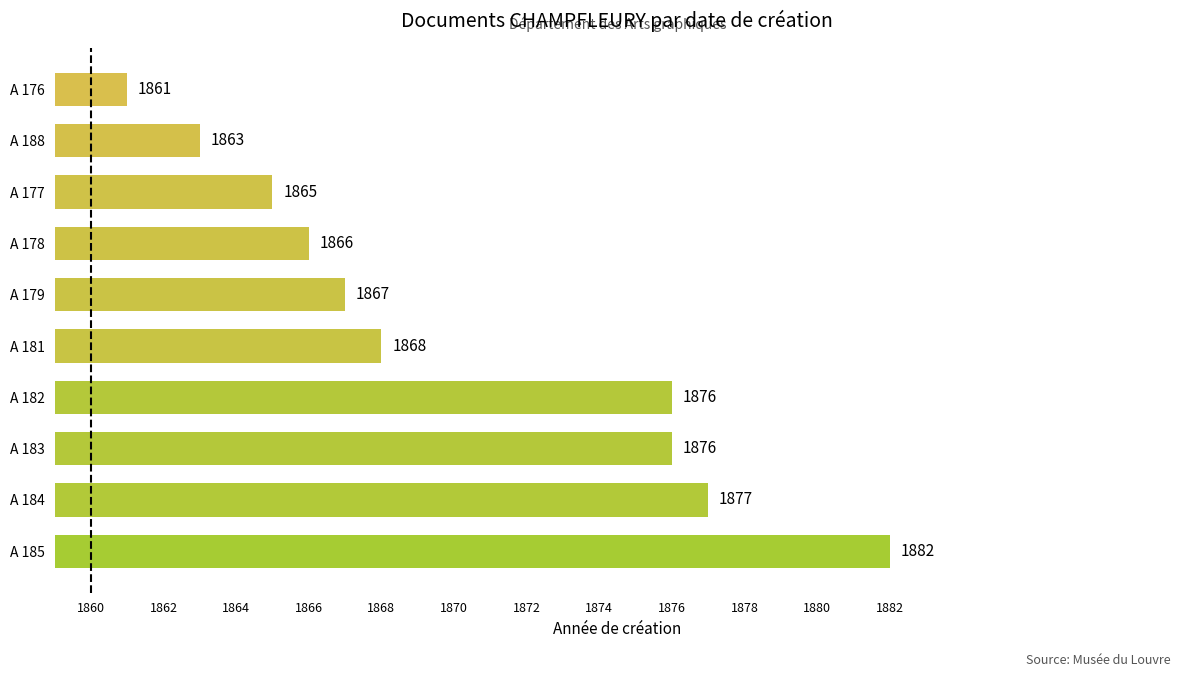

What is the change in value from A 183 to A 176?

-15